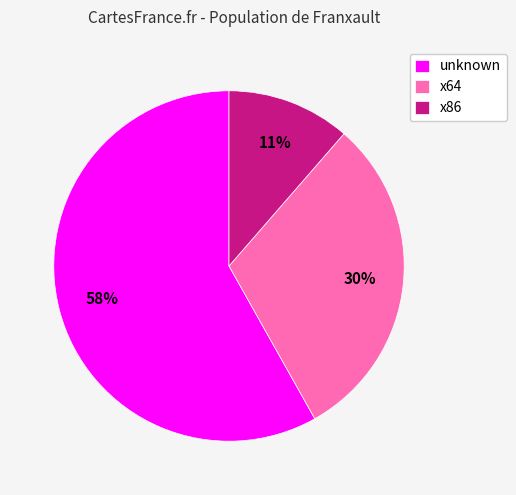

The x64 slice represents 40% of the pie. True or false?

False